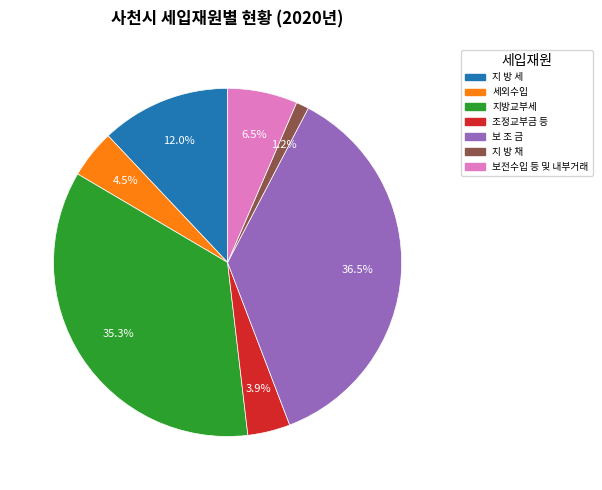

To the nearest percent, what is the difference between the largest and smallest slice percentages?

35%